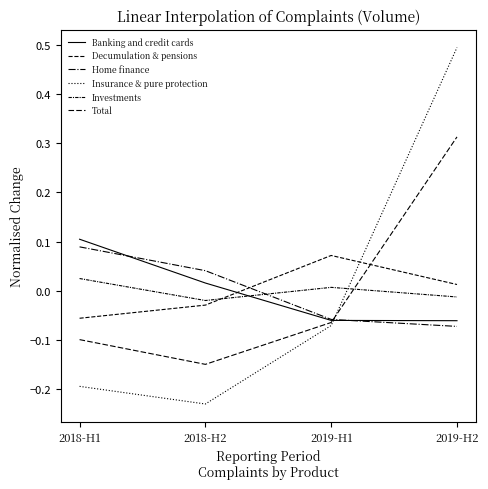

Where is the first local minimum for Insurance & pure protection?

2018-H2